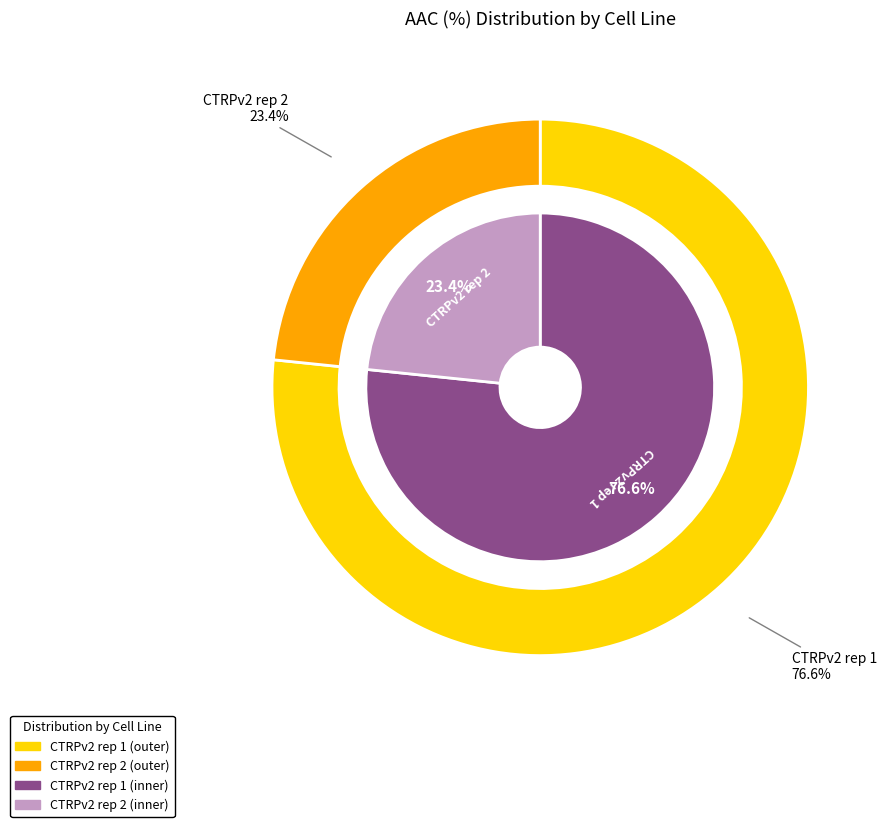

How much of the chart is everything except CTRPv2 rep 2?

76.6%